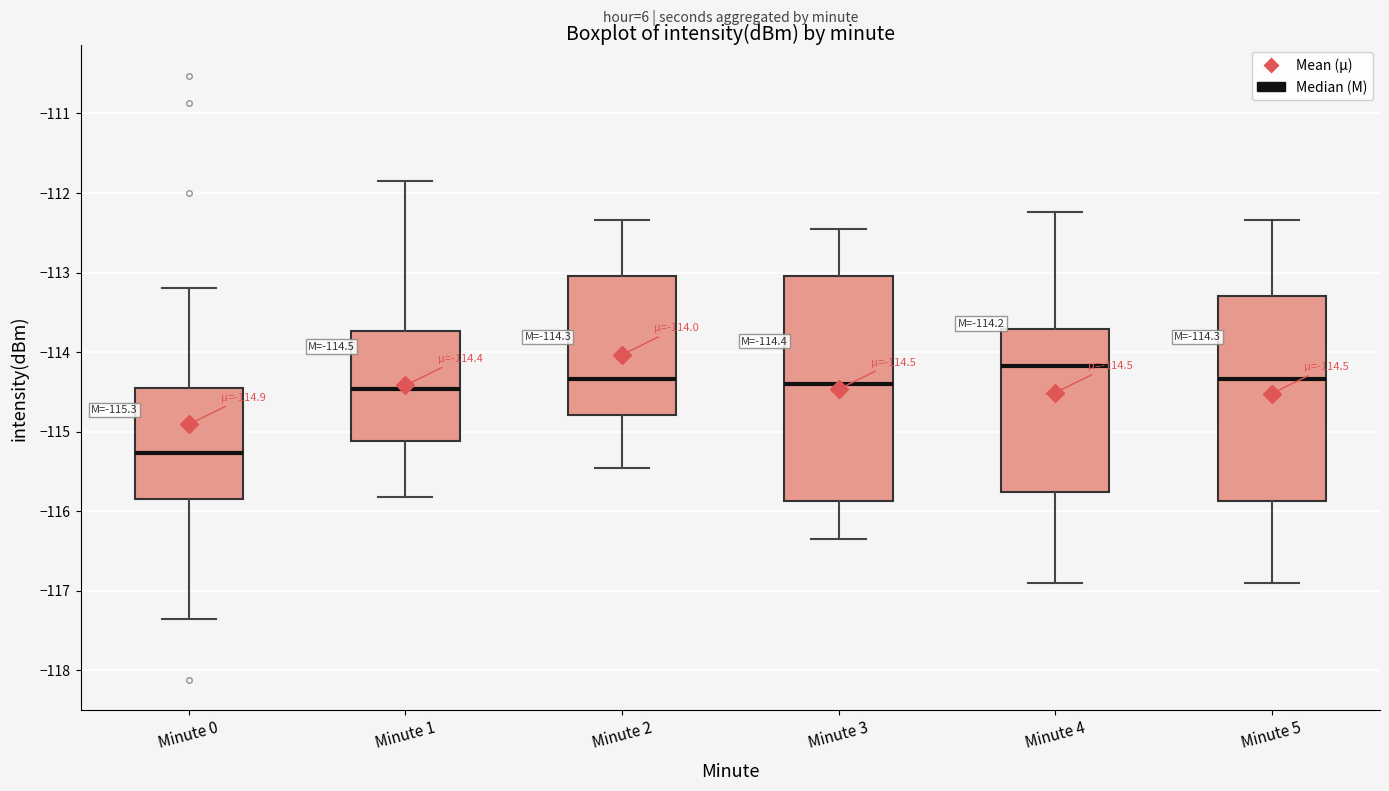

Comparing the boxes themselves (not the whiskers), which one is the tallest?

Minute 3